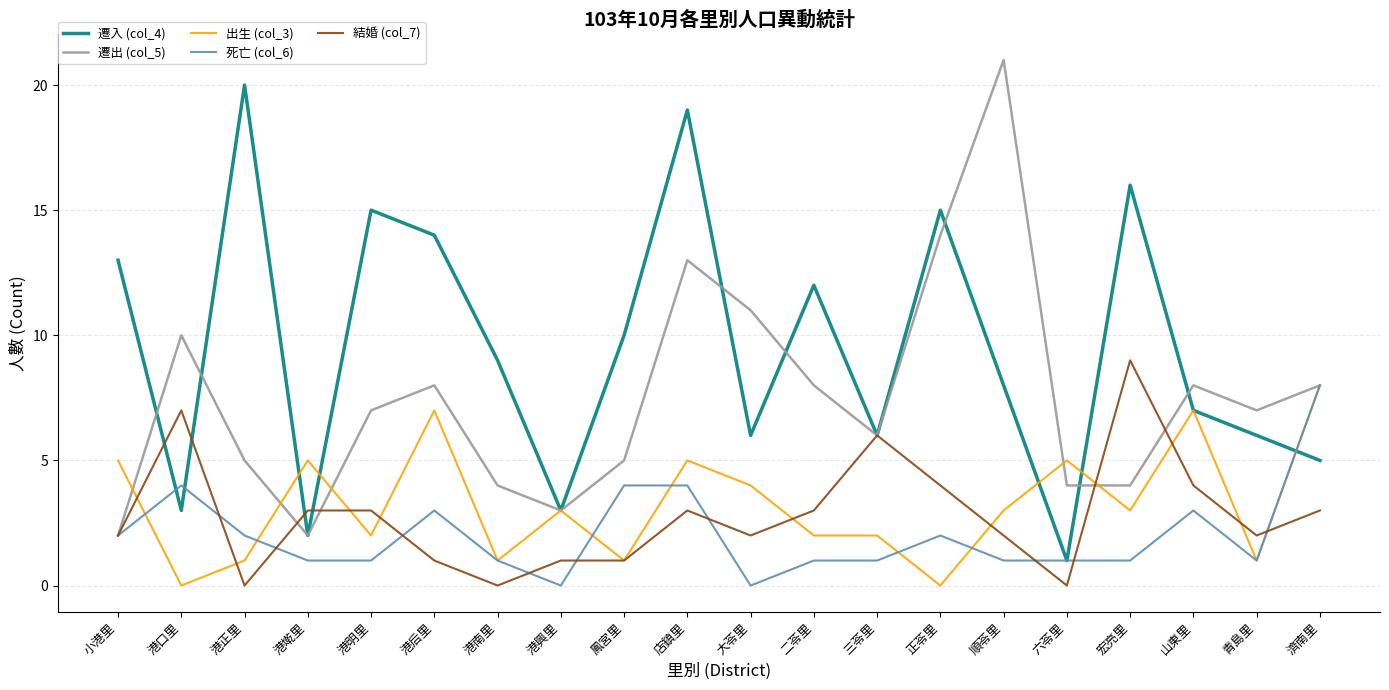

At which category does 遷出 (col_5) reach its first local peak?

港口里